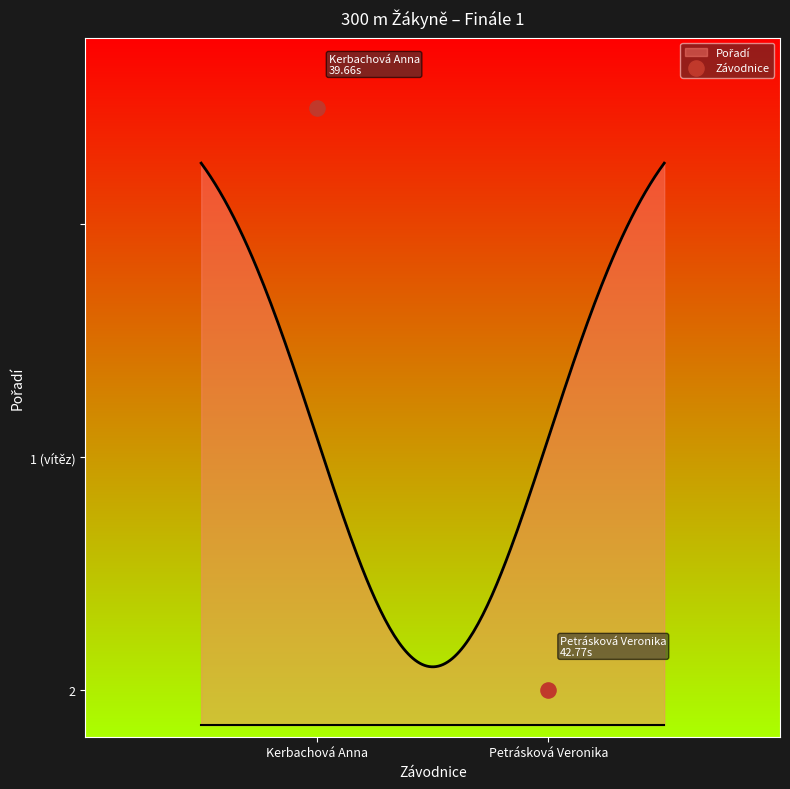

Which has a higher value, Kerbachová Anna or Petrásková Veronika?

Kerbachová Anna